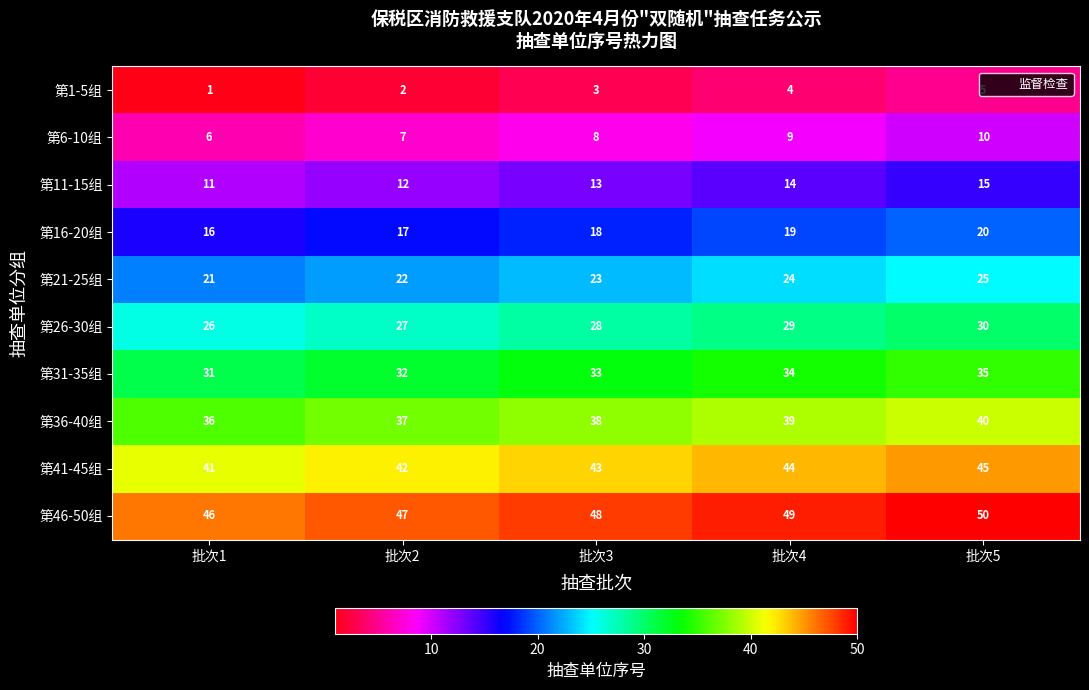

What is the lowest value of the 第21-25组 series?

21